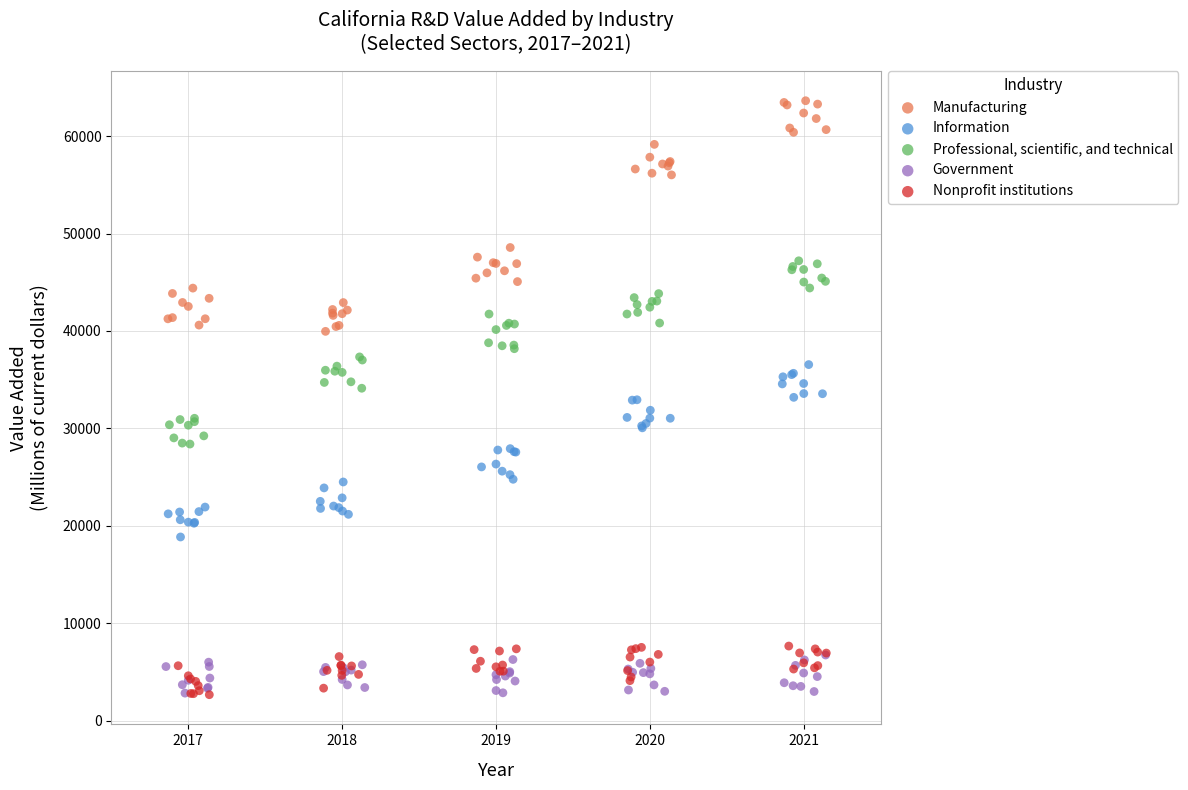

Which series contains the highest Y value?

Manufacturing